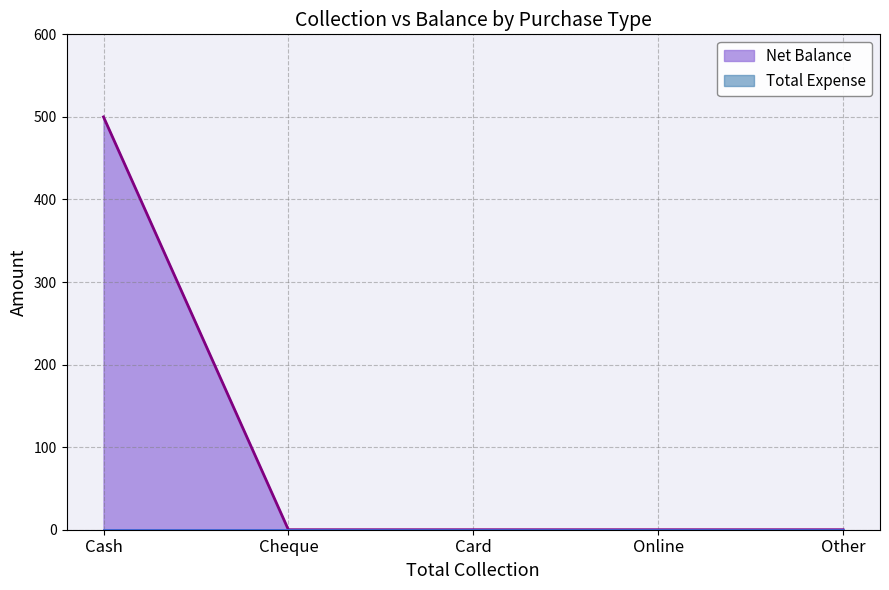

The chart shows a value of 0 at Cheque. True or false?

True